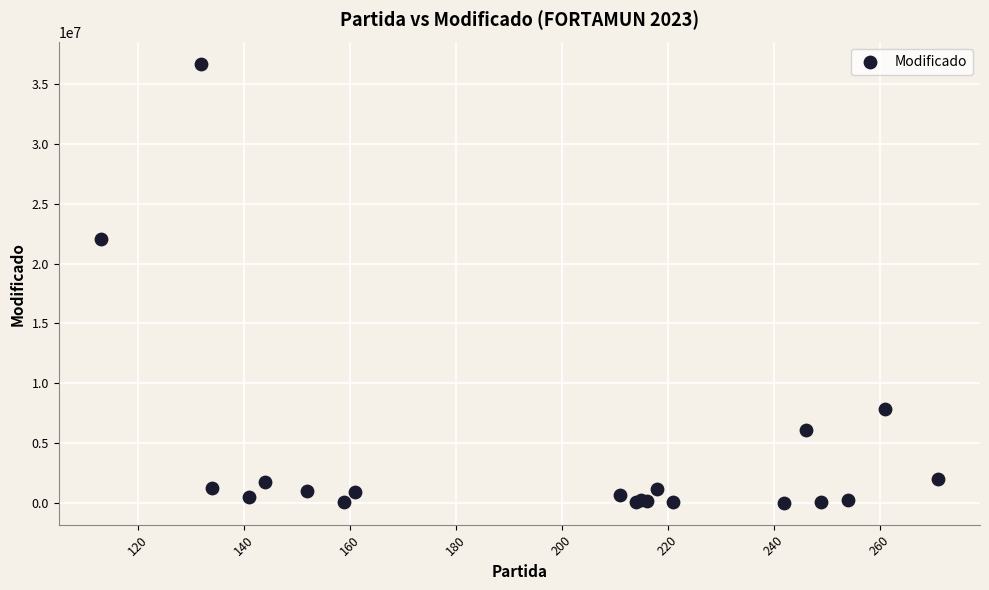

What Y value in the scatter plot is closest to 18326581?

22058979.1